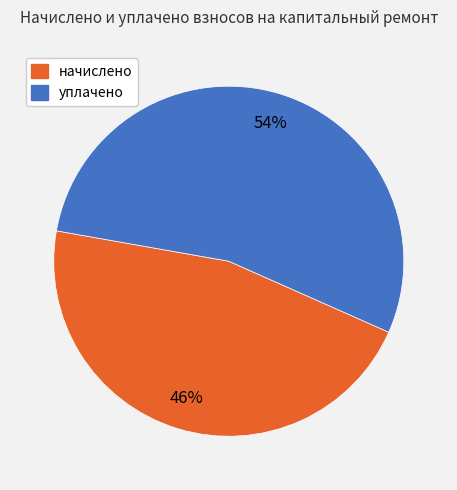

Does any single category account for the majority?

Yes